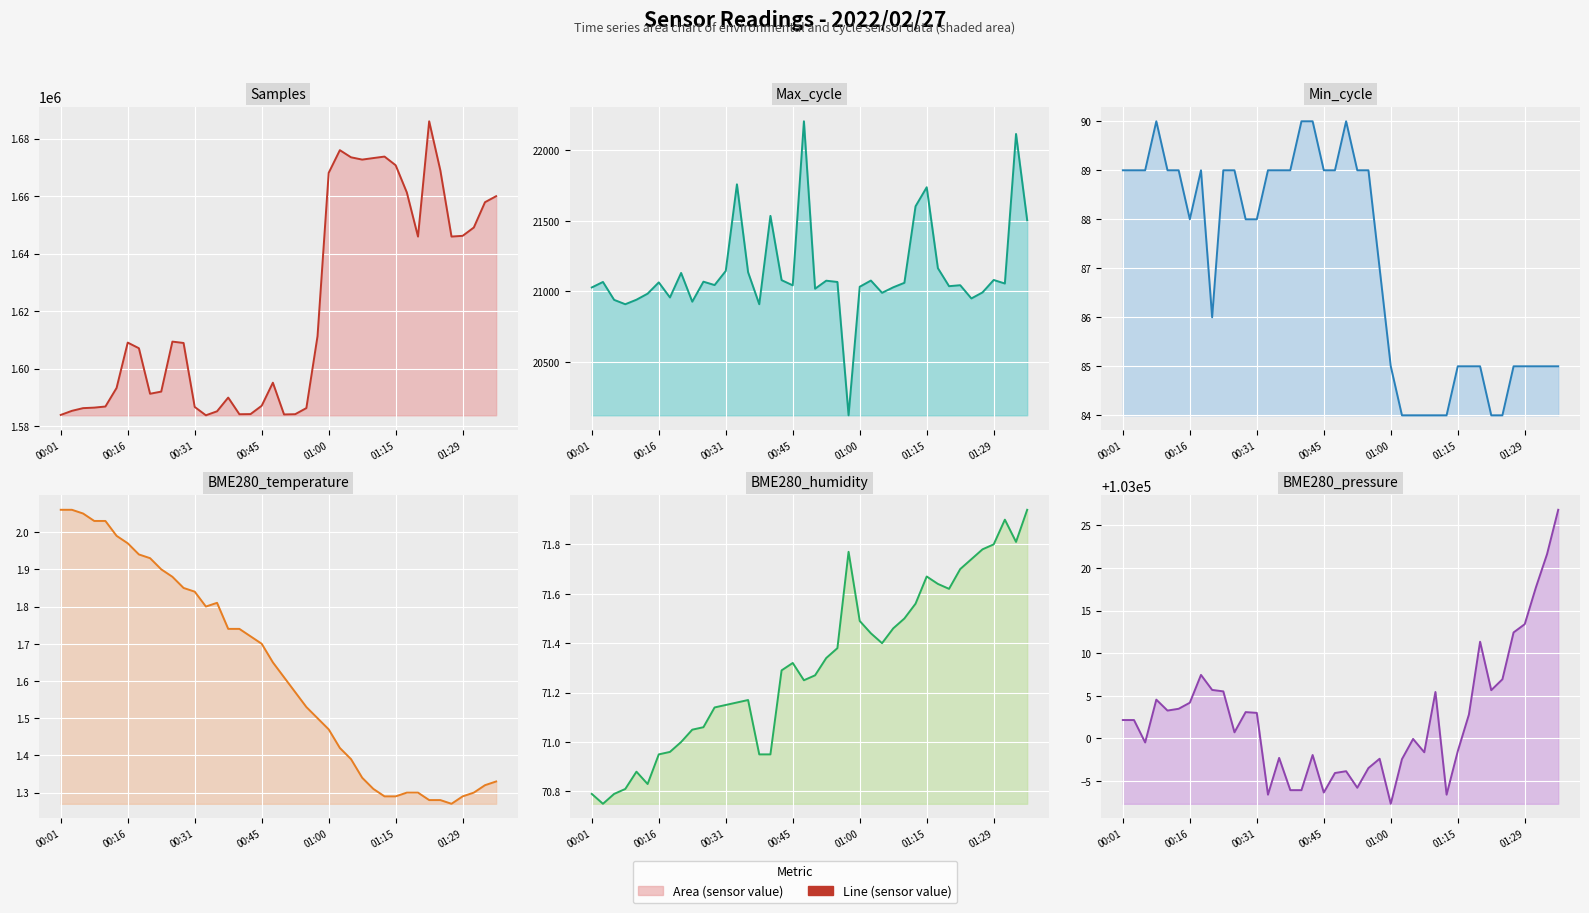

Is it true that Min_cycle line equals 147.3 at 20?

False